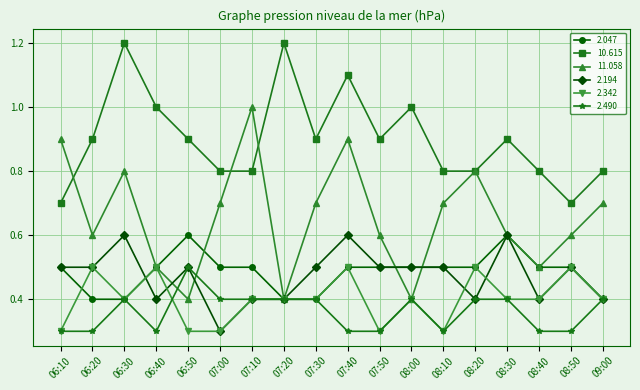

Is the value of 2.342 at 07:20 greater than the value of 2.047 at 07:00?

No